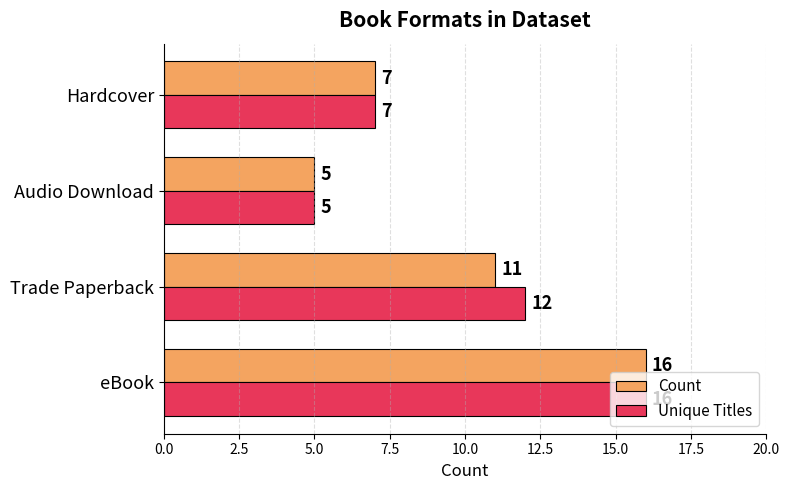

How many Count values are between 7 and 16?

3